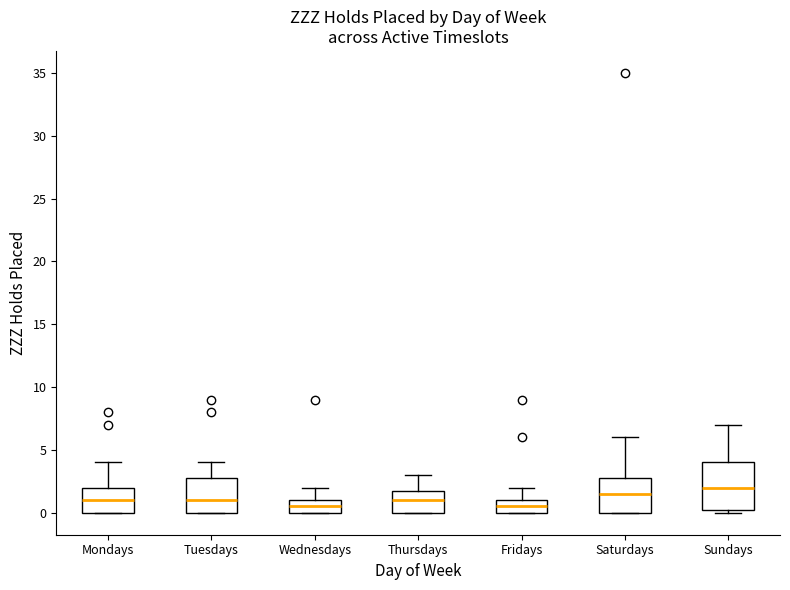

Where does the median line of the box for Mondays sit on the y-axis? The values are not printed on the chart, so give them approximately, as read against the axis.

1.0